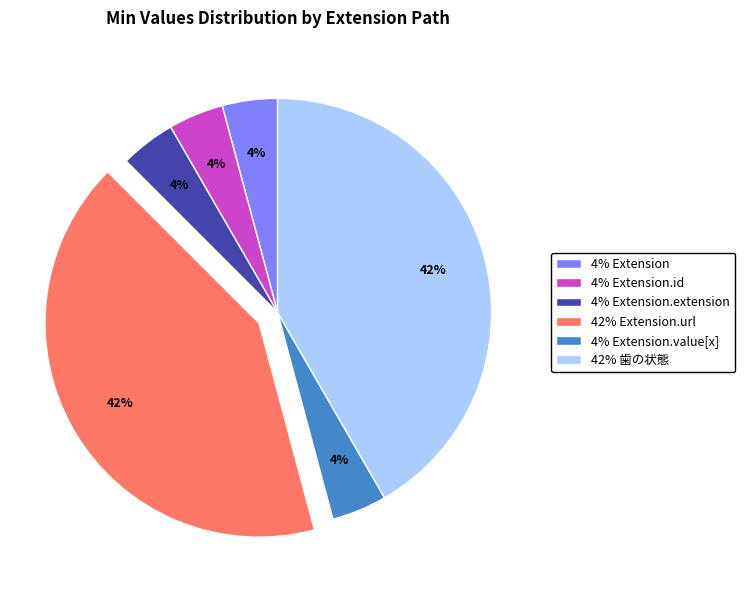

Do 42% 歯の状態 and 4% Extension together represent more than half of the pie?

No